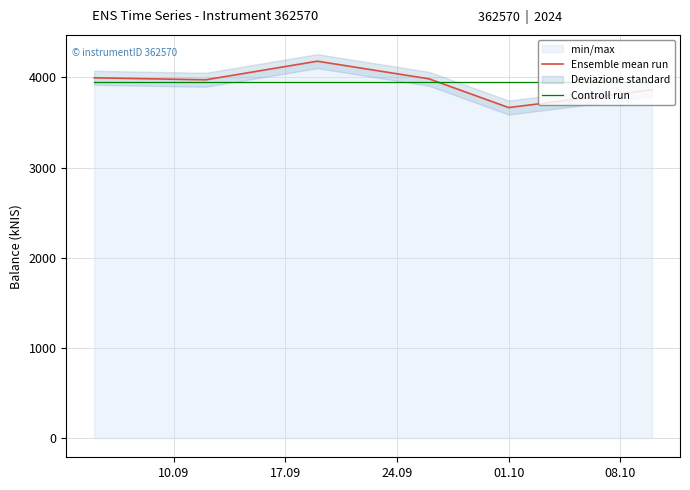

Is it true that Controll run equals 3944.1 at 24.09?

True